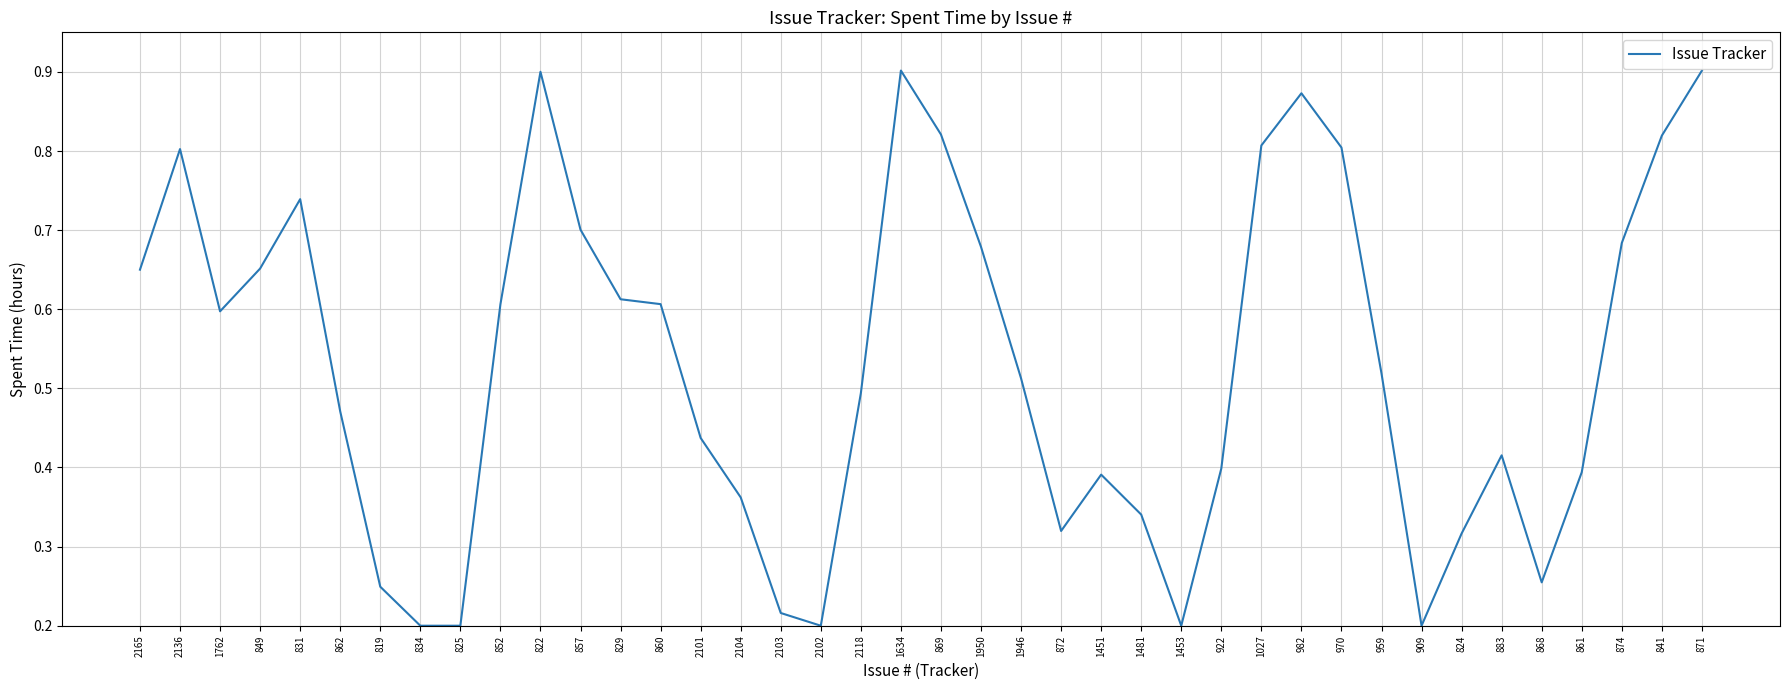

What position from the right is 2101?

26